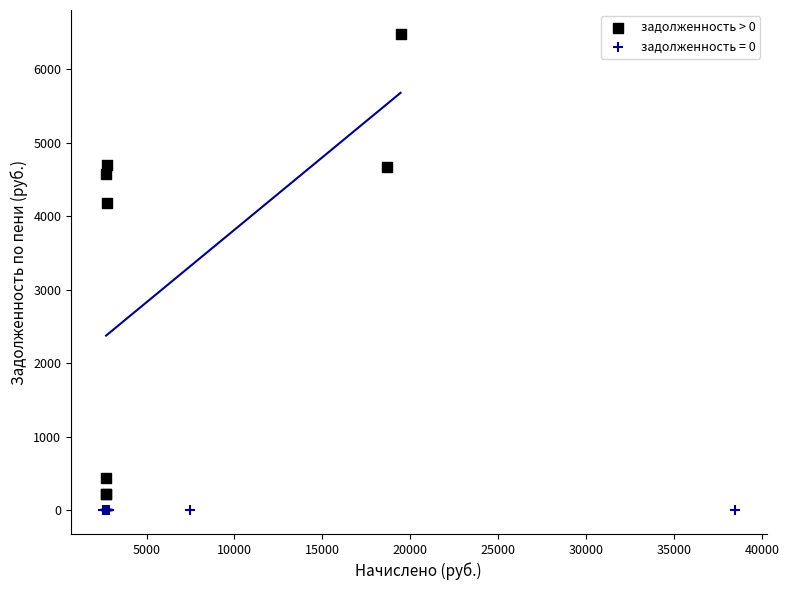

Which series contains the highest Y value?

задолженность > 0